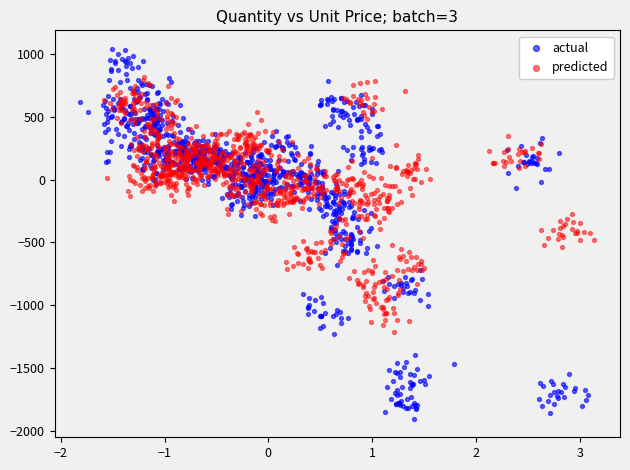

Which series has the largest Y range (max minus min)?

actual